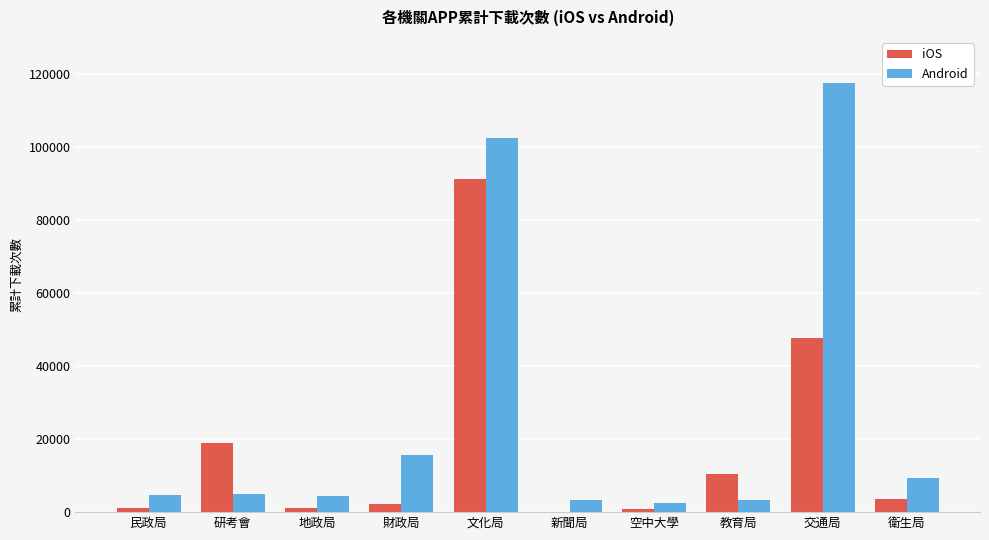

At which label is iOS closest to 45663?

交通局